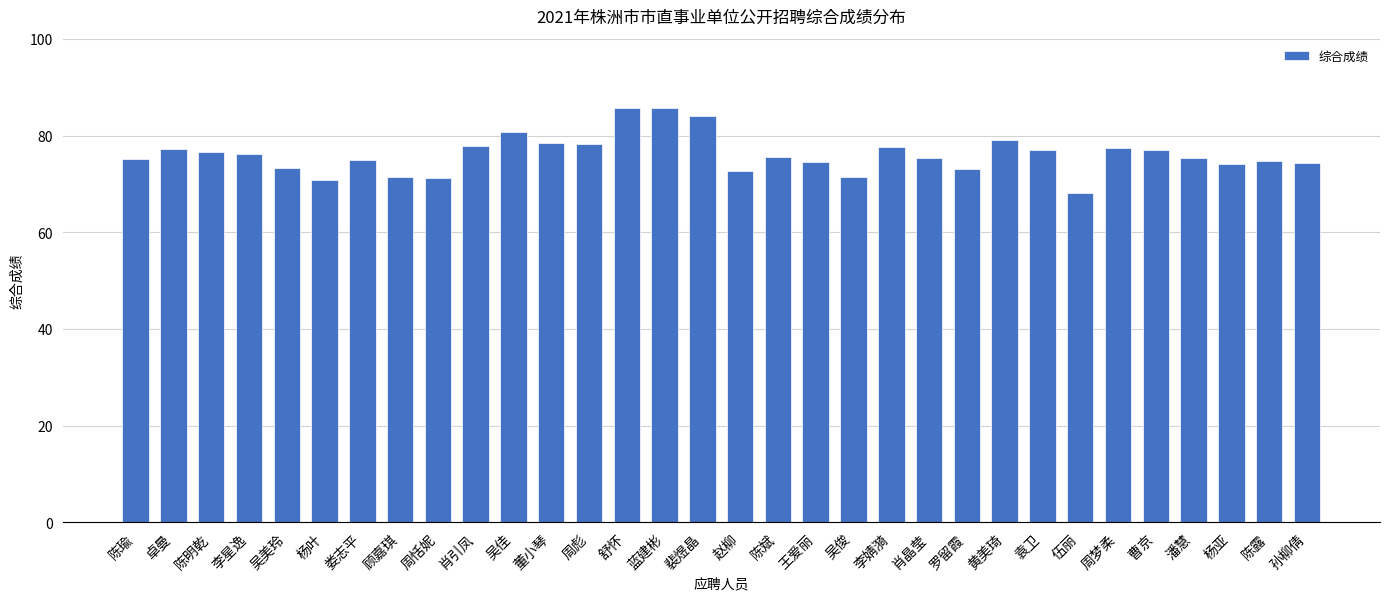

Does the chart contain any negative values?

No